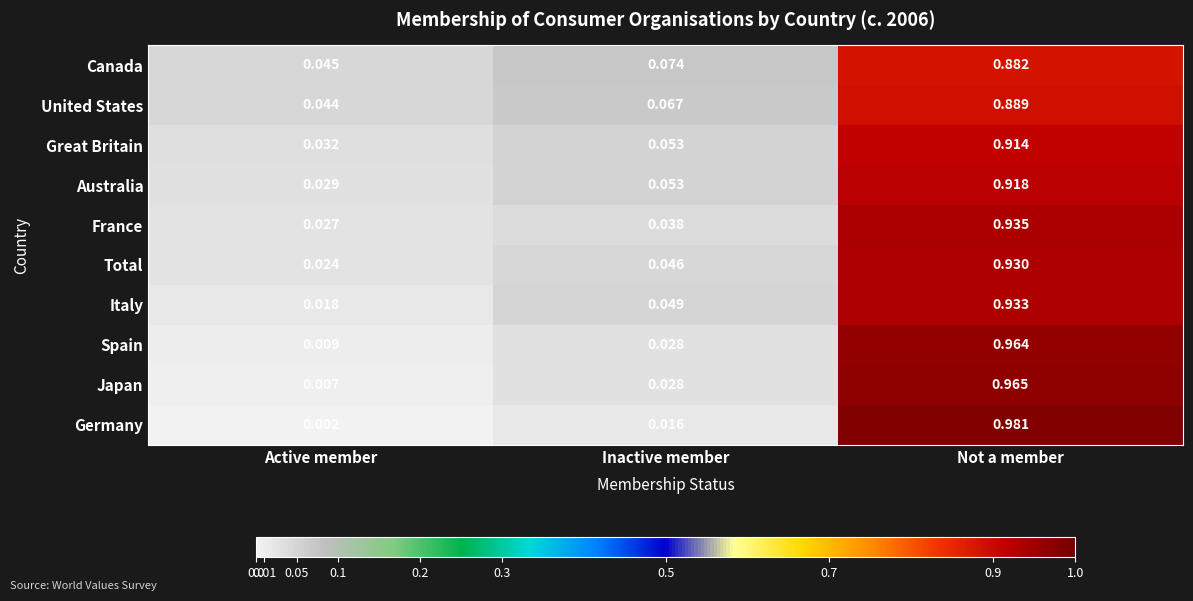

At Not a member, list the series in order from largest to smallest.

Germany, Japan, Spain, France, Italy, Total, Australia, Great Britain, United States, Canada